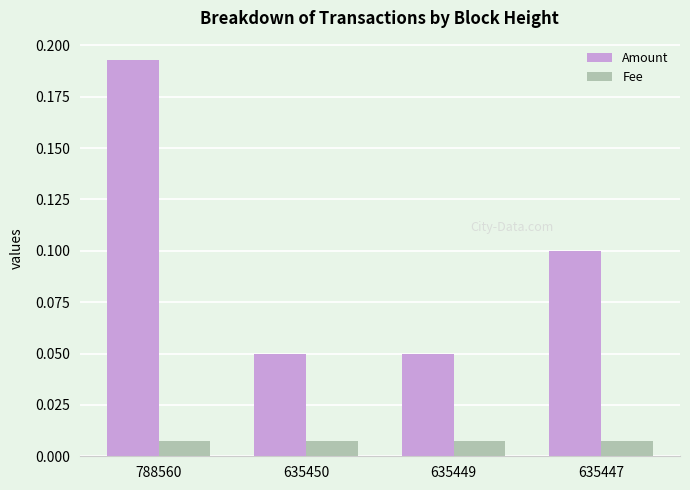

How many series are shown in this chart?

2